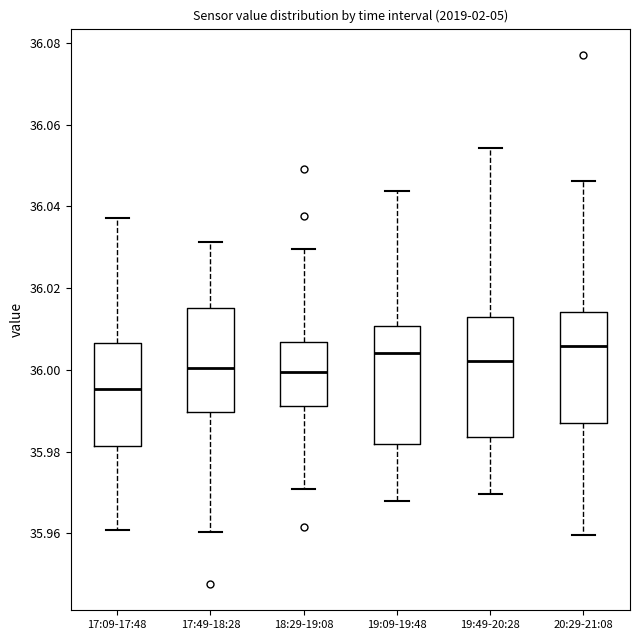

Reading left to right, read every box against the y-axis: the position of its median line, the range the box covers, and the ends of its whiskers. The values are not printed on the chart, so give them approximately, as read against the axis.

17:09-17:48: median 35.996, box 35.982 to 36.006, whiskers 35.960 to 36.038
17:49-18:28: median 36.000, box 35.990 to 36.016, whiskers 35.960 to 36.032
18:29-19:08: median 36.000, box 35.992 to 36.006, whiskers 35.970 to 36.030
19:09-19:48: median 36.004, box 35.982 to 36.010, whiskers 35.968 to 36.044
19:49-20:28: median 36.002, box 35.984 to 36.012, whiskers 35.970 to 36.054
20:29-21:08: median 36.006, box 35.986 to 36.014, whiskers 35.960 to 36.046